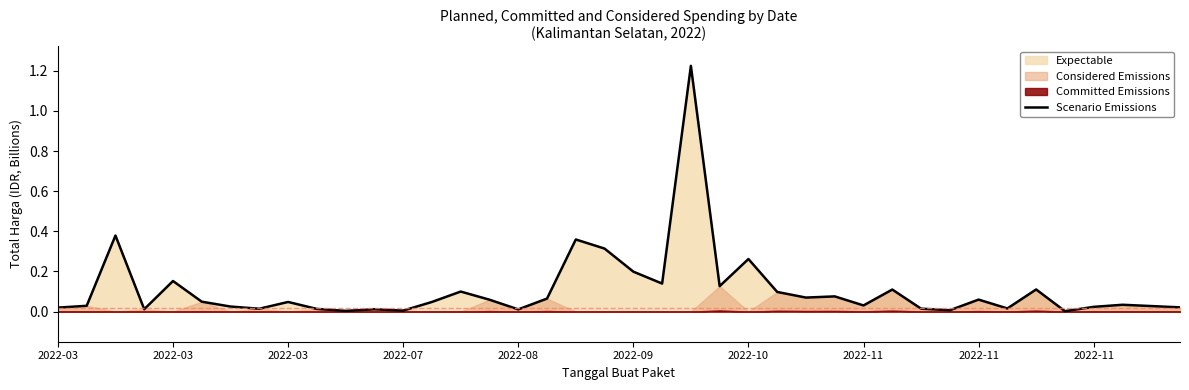

Reading left to right, list all the values displayed in this chart.

0.0	0.0	0.4	0.0	0.2	0.0	0.0	0.0	0.0	0.0	0.0	0.0	0.0	0.0	0.1	0.1	0.0	0.1	0.4	0.3	0.2	0.1	1.2	0.1	0.3	0.1	0.1	0.1	0.0	0.1	0.0	0.0	0.1	0.0	0.1	0.0	0.0	0.0	0.0	0.0